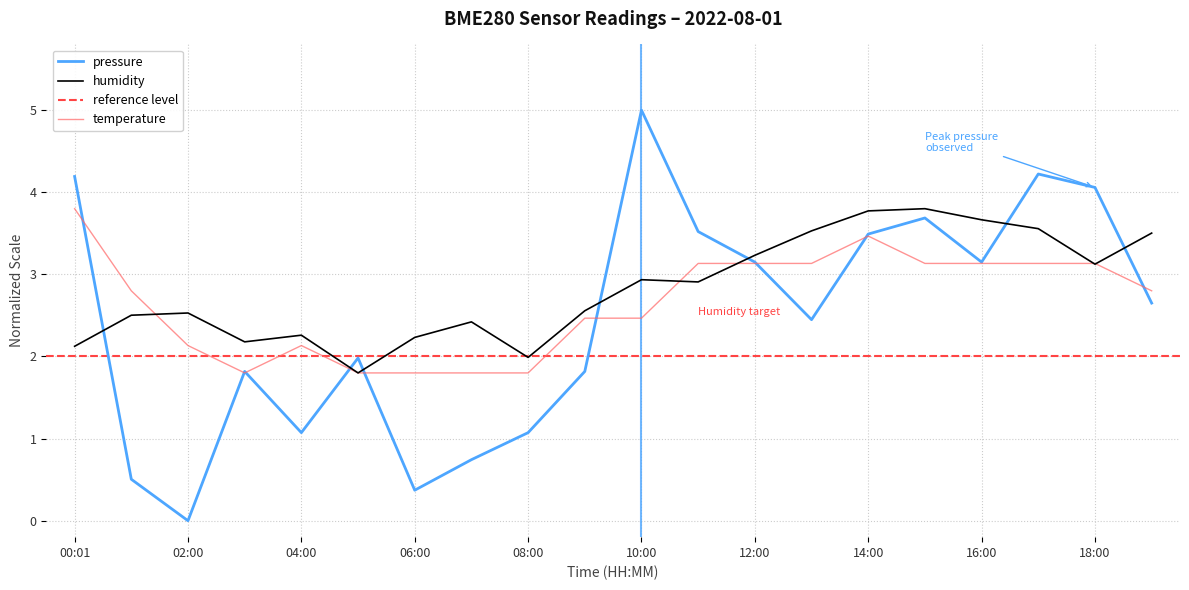

What is the label of the 19th point from the right?

01:00